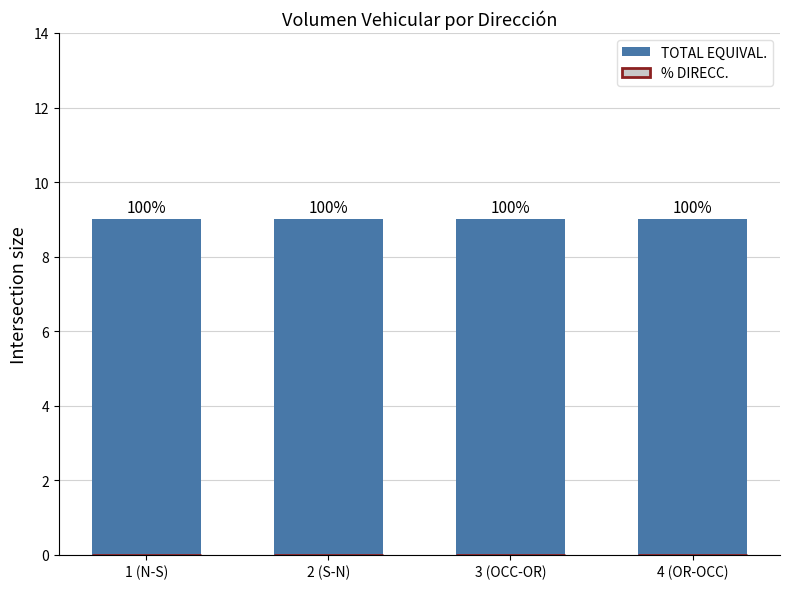

Rank the series by their average value, from highest to lowest.

TOTAL EQUIVAL., % DIRECC.